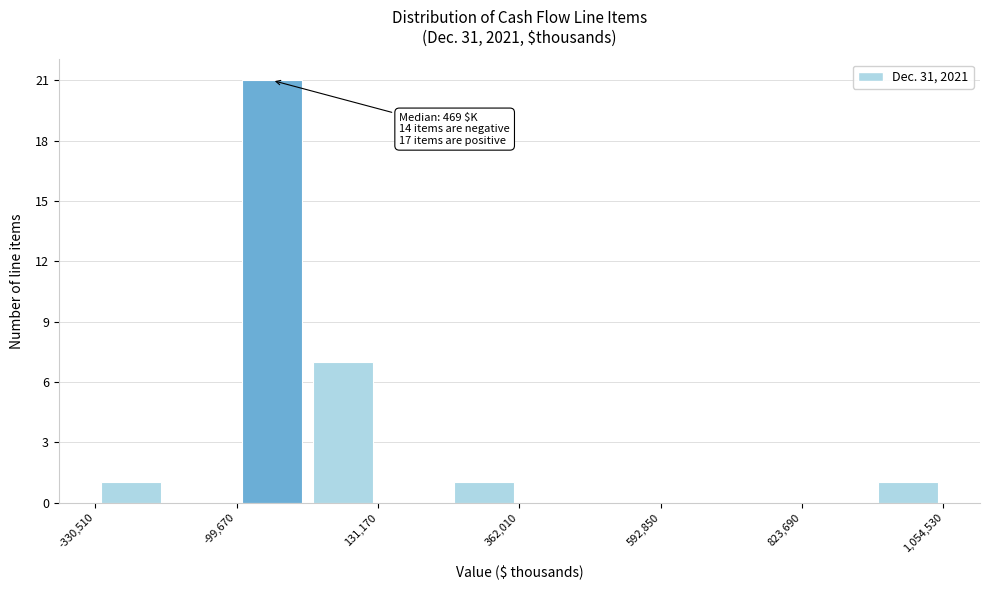

Read against the x-axis, roughly where is the centre of the tallest bar?

-50000